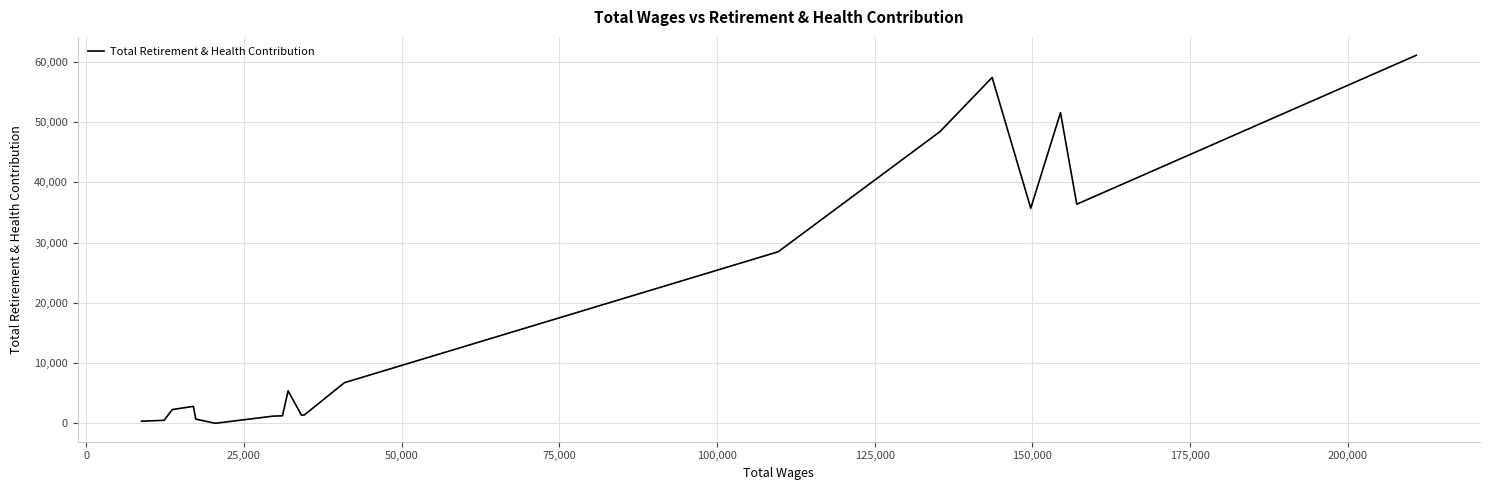

What is the difference between the maximum and minimum values?

61091